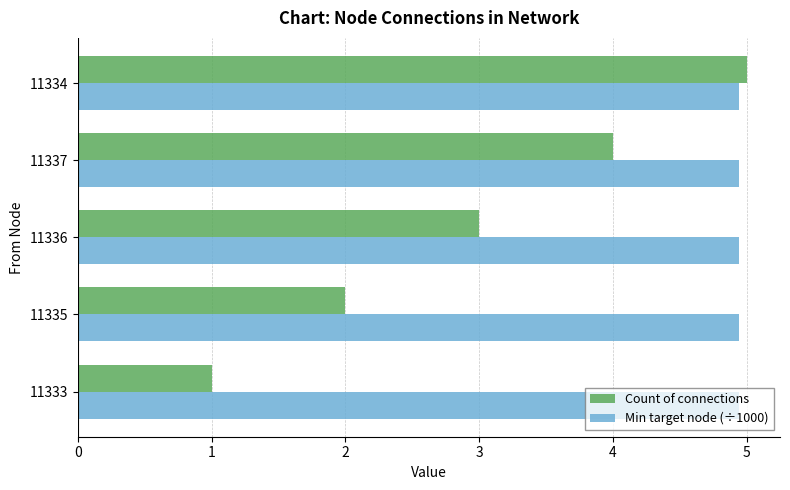

What is the average value of the Count of connections series?

3.0